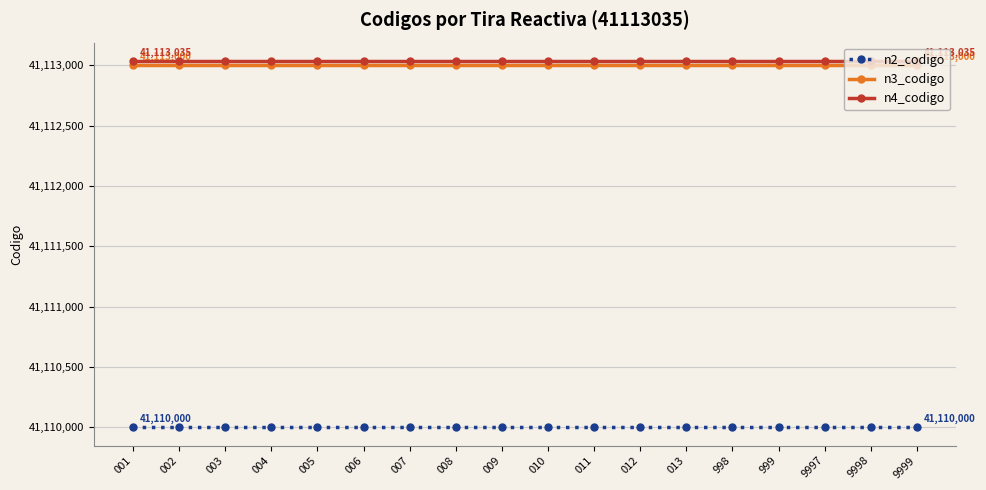

Is this an area chart (filled region under the line)?

No